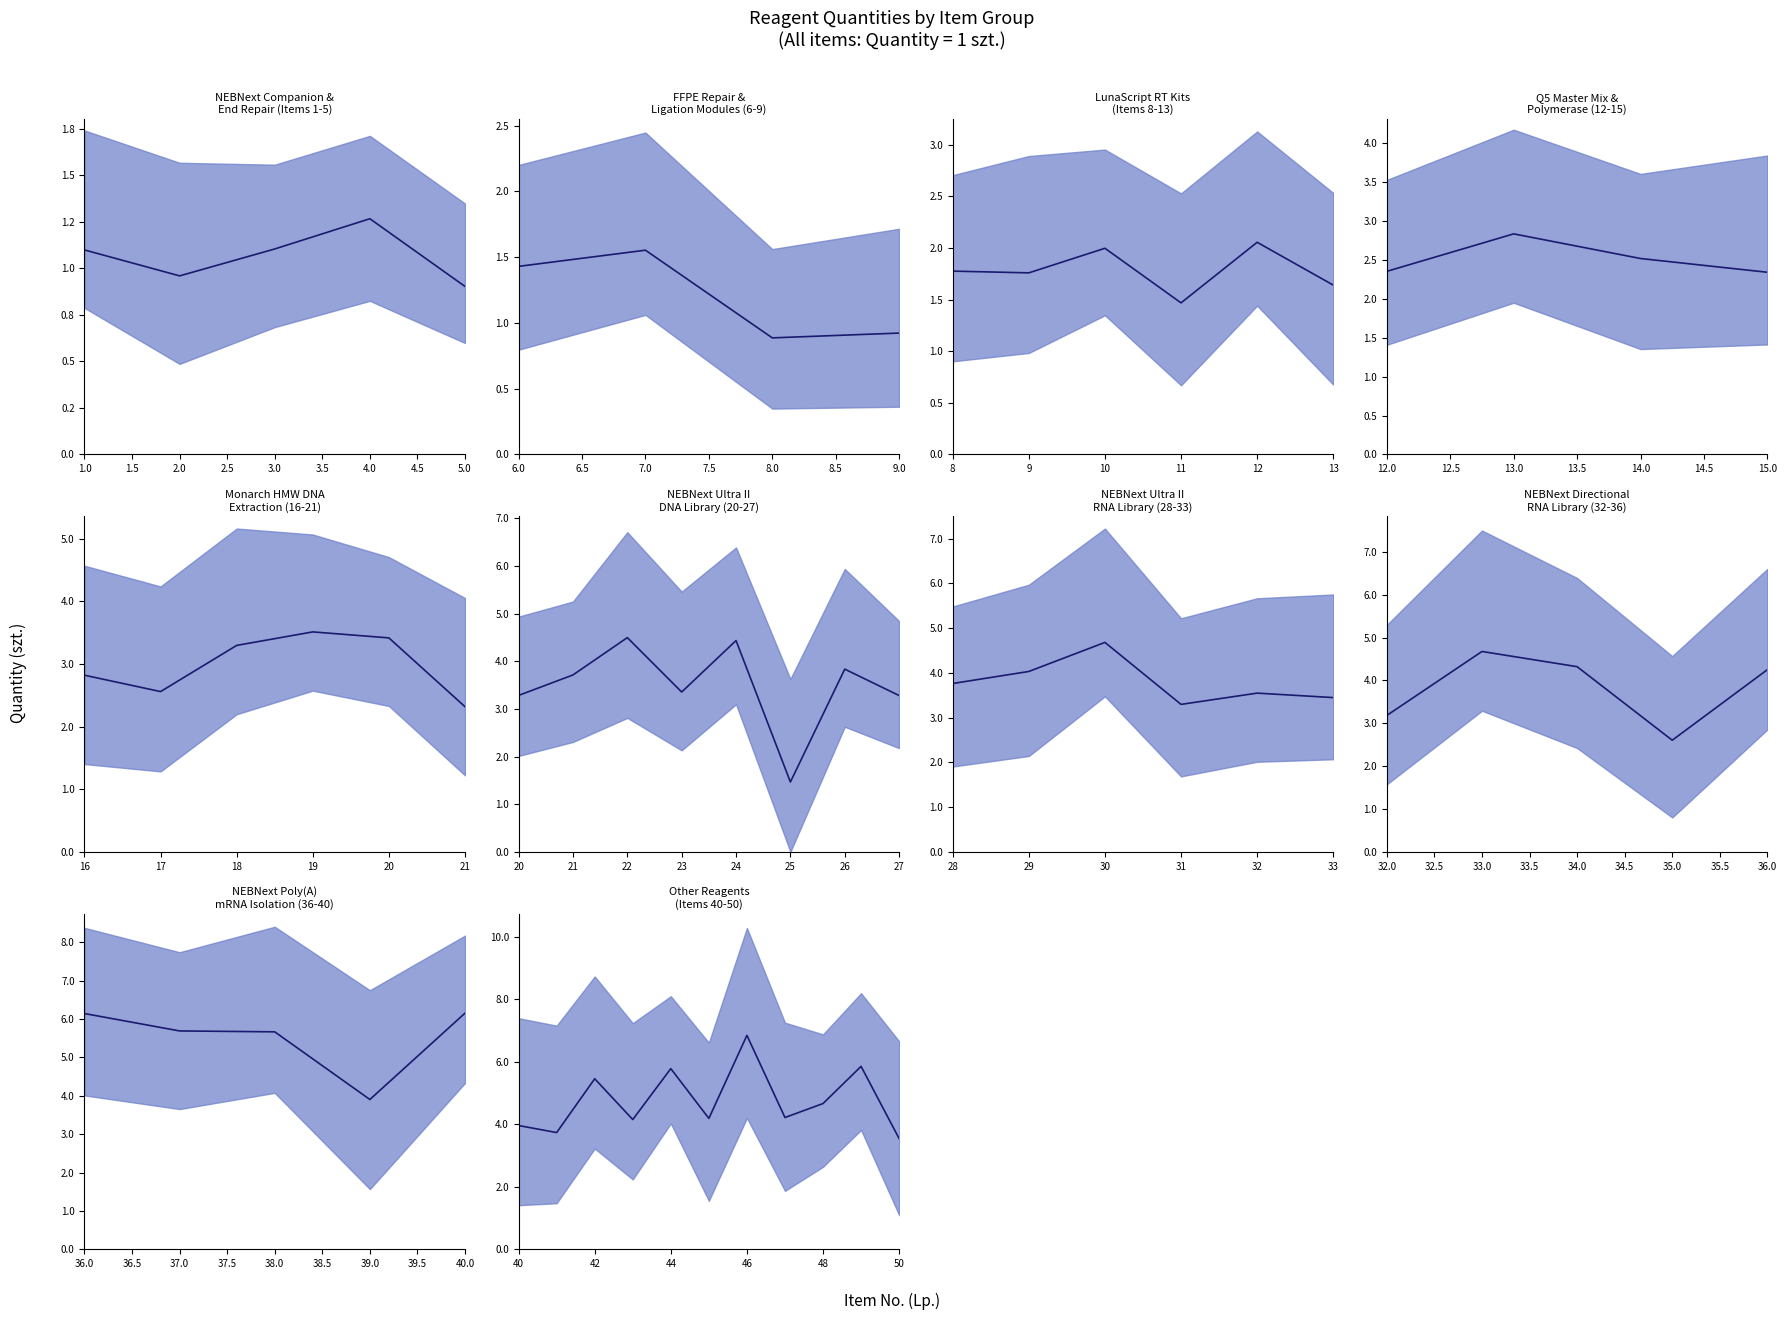

What is the greatest value displayed?

6.8